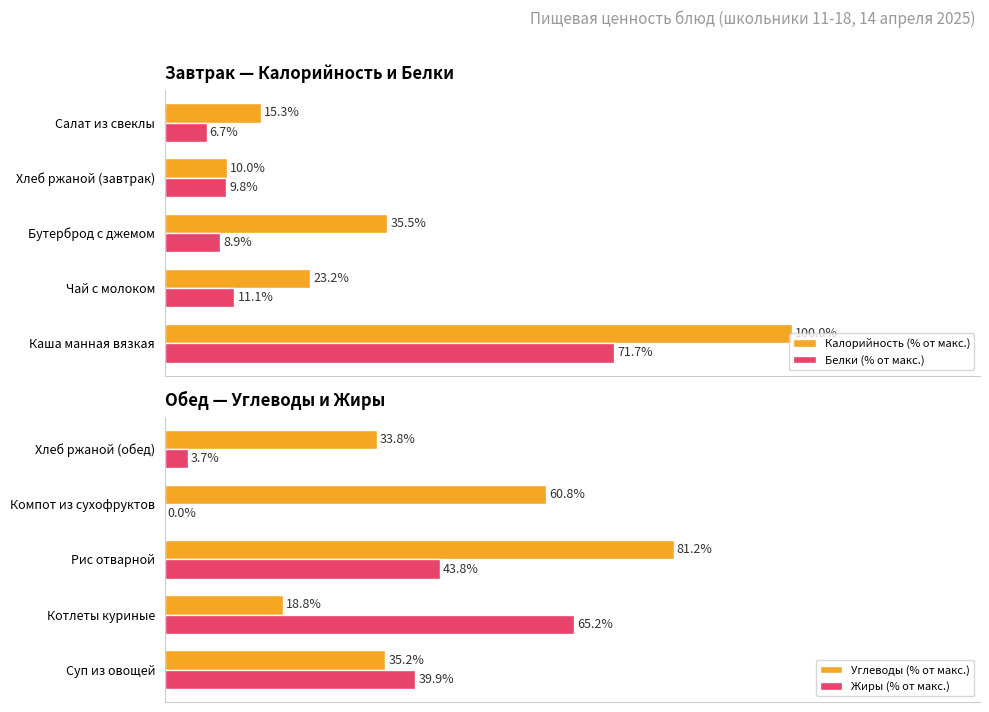

At which label is Белки (% от макс.) closest to 39?

Чай с молоком